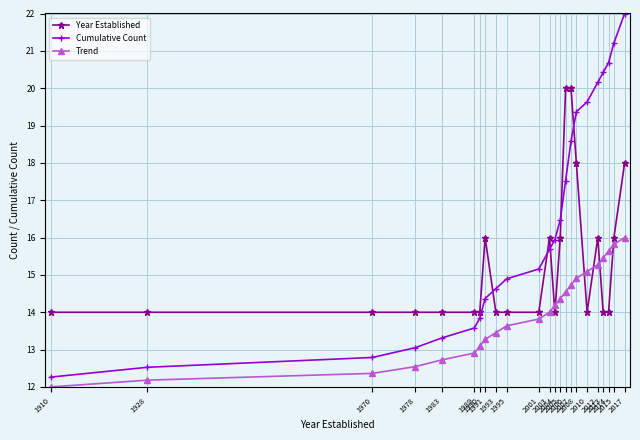

What is the sum of all Cumulative Count values?

378.1